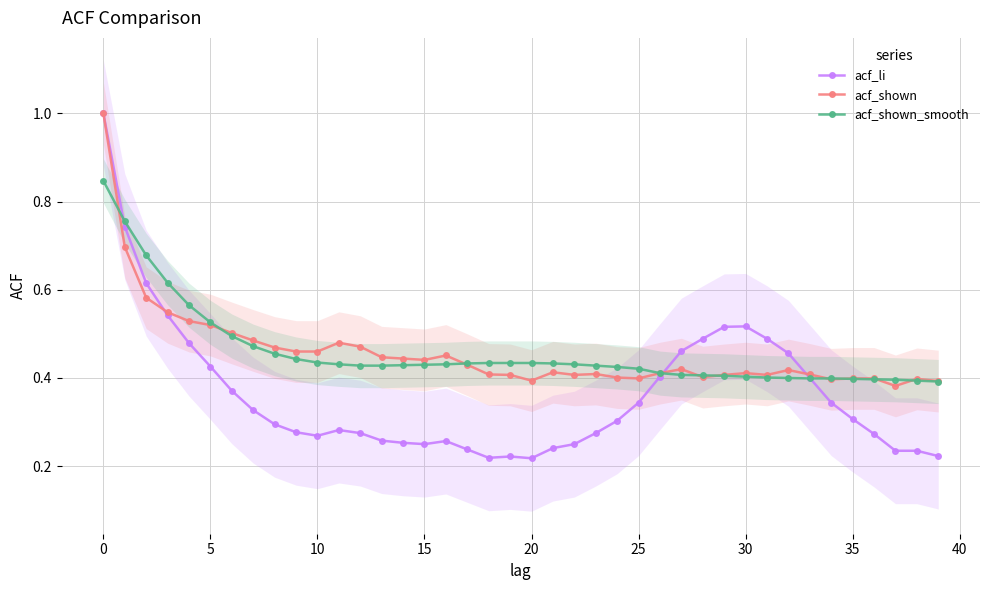

True or false: acf_shown and acf_shown_smooth intersect in this chart.

True